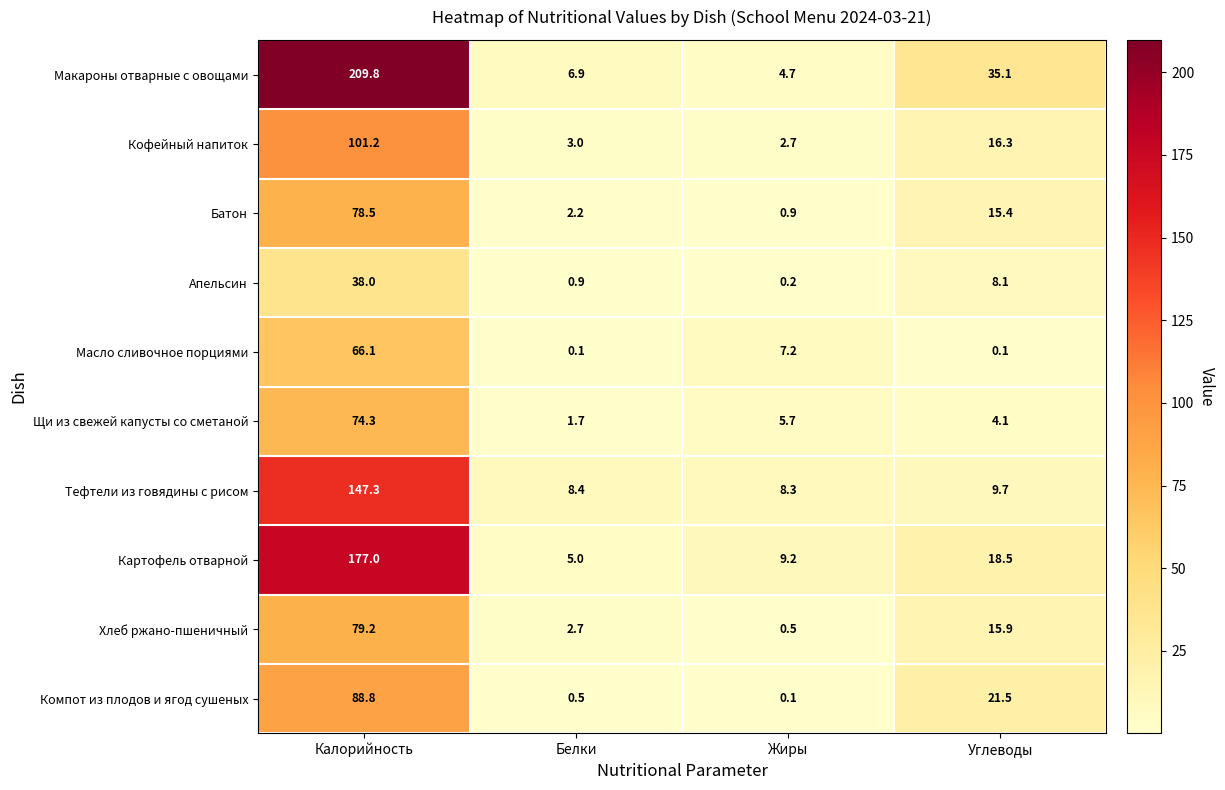

Which series has the largest total across all categories?

Макароны отварные с овощами